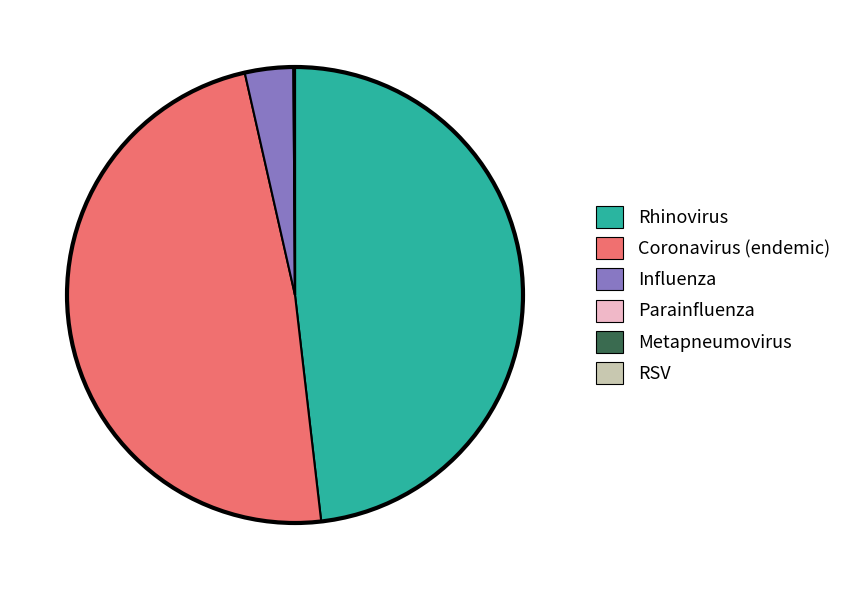

What is the ratio of the value at Coronavirus (endemic) to the value at Rhinovirus?

1.0